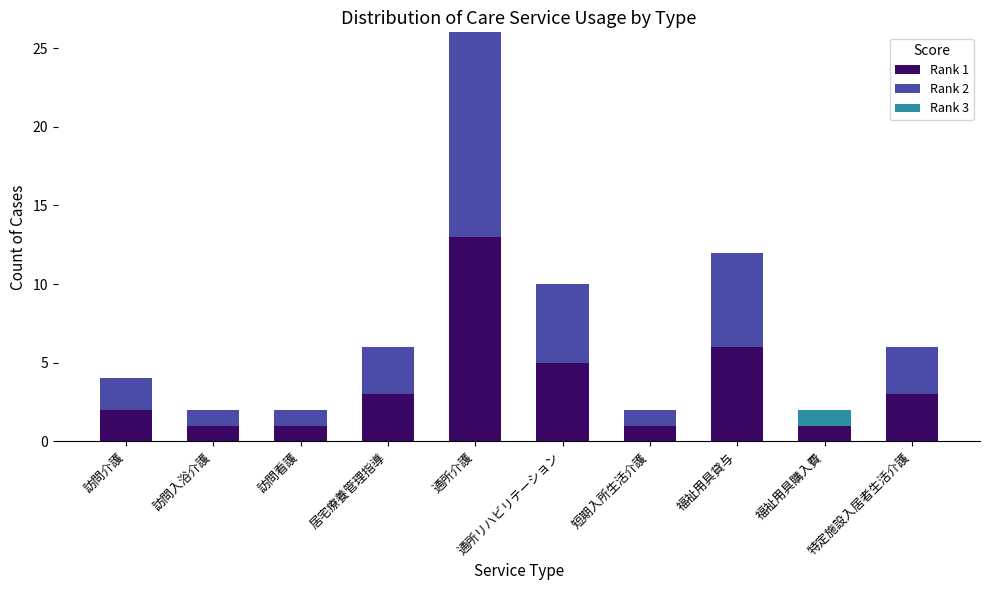

How many categories are shown in the chart?

10